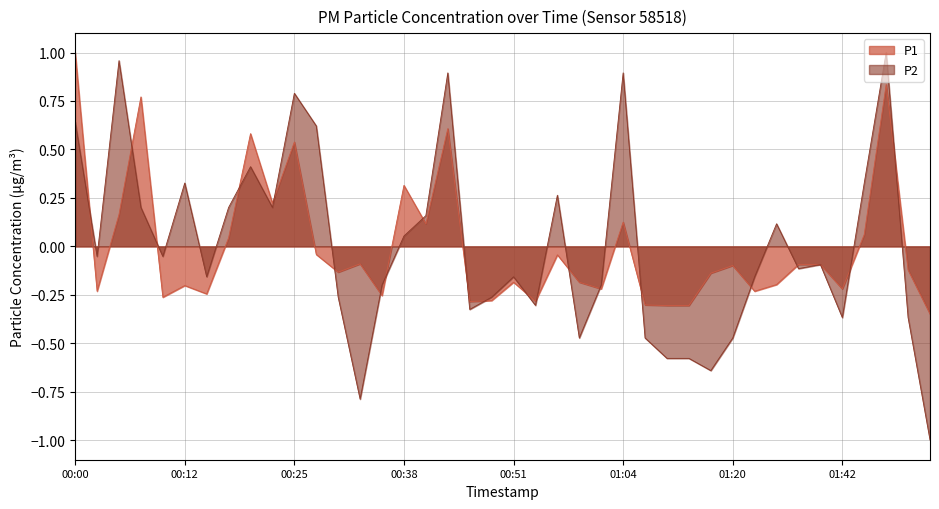

How many times do P2 and P1 cross each other?

20